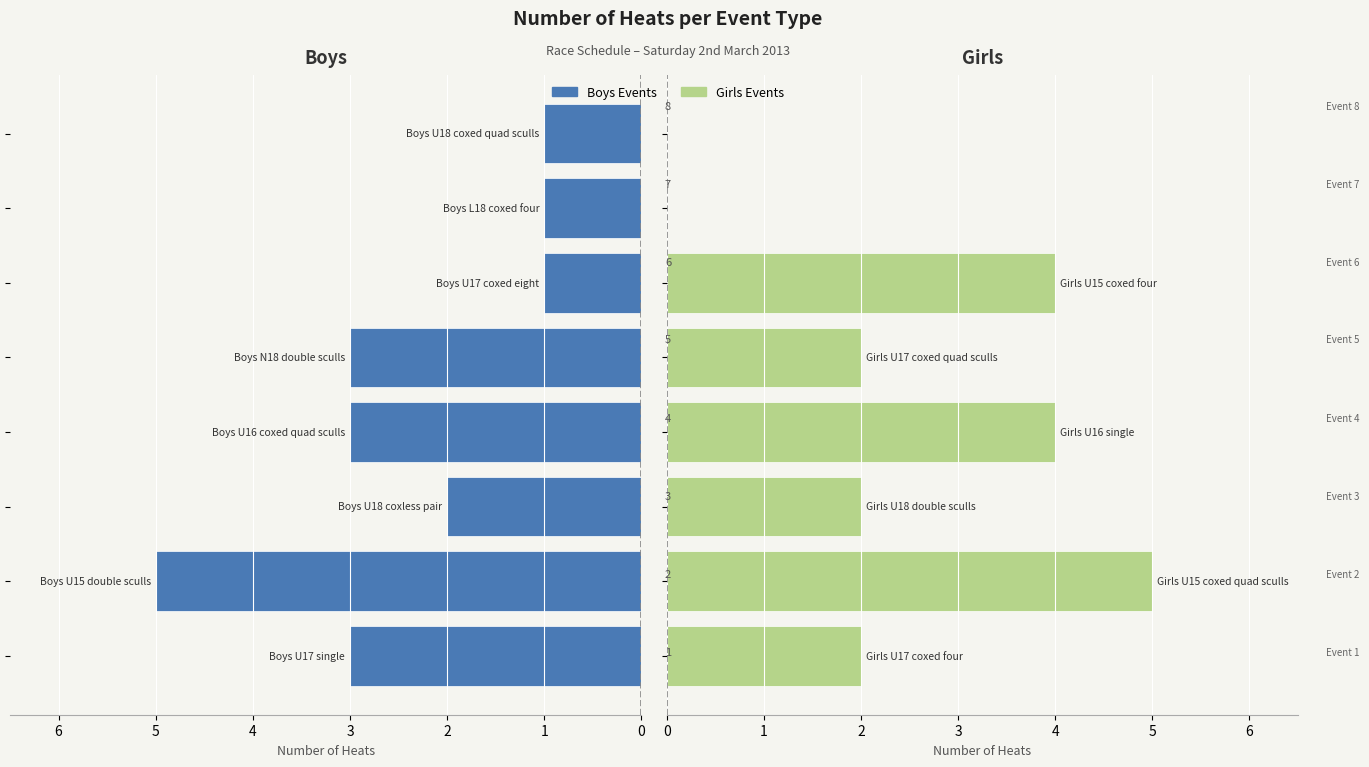

What is the label of the 8th bar from the left?

7